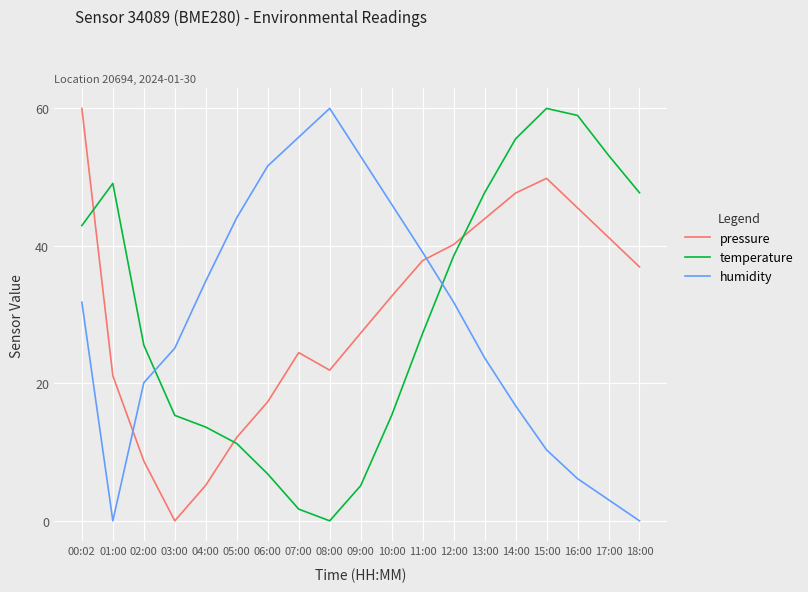

Which series ends up on top after the final intersection of pressure and temperature?

temperature